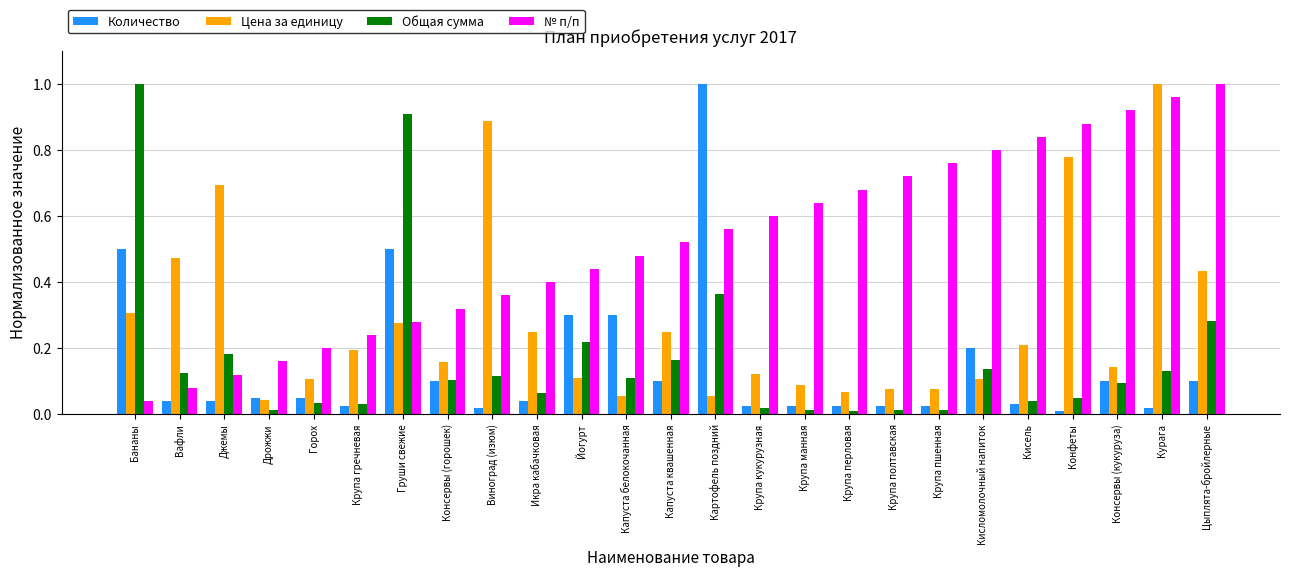

What is the label of the 4th bar from the right?

Конфеты